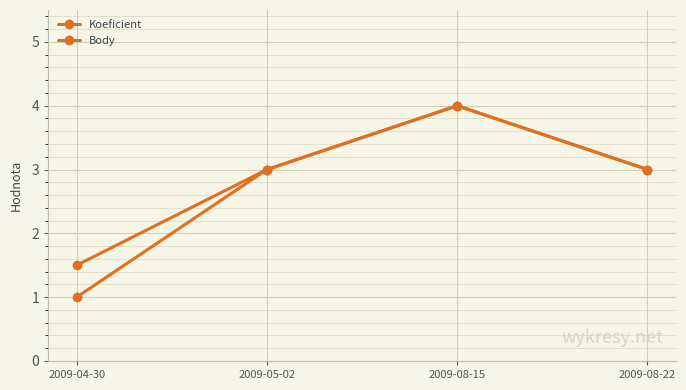

What position from the left is 2009-08-22?

4